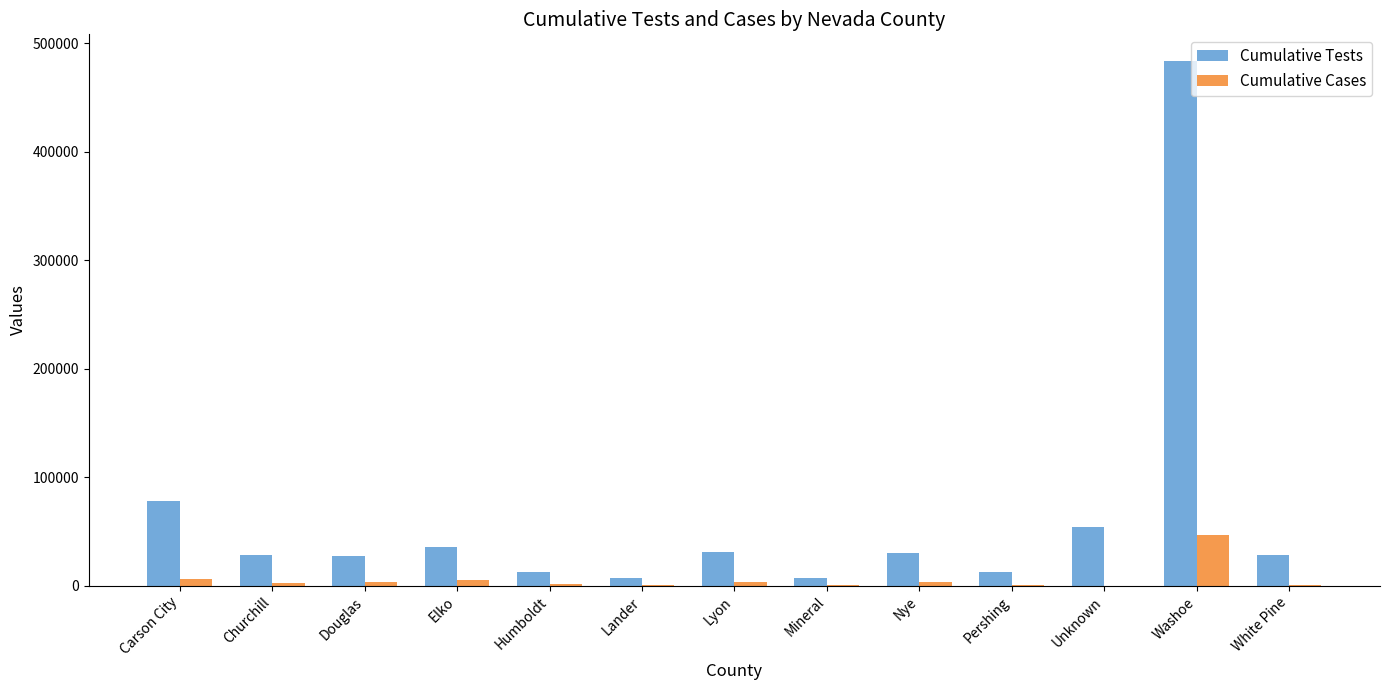

Is the value of Cumulative Cases at Carson City greater than the value of Cumulative Tests at Washoe?

No